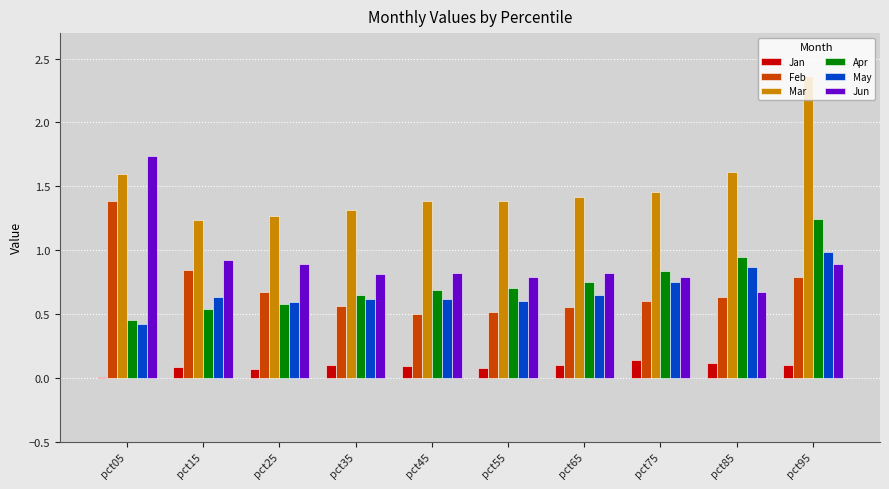

Which label corresponds to the largest value in the chart?

pct95